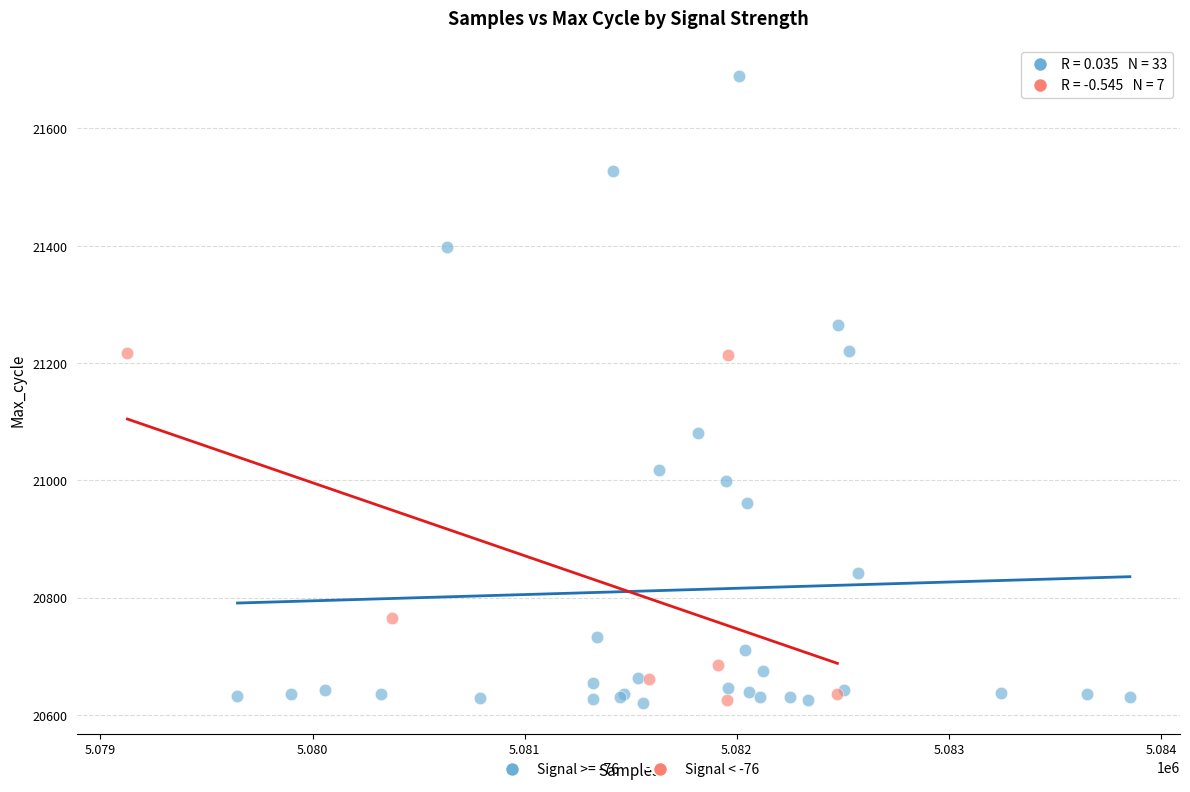

Which series reaches the maximum Y coordinate?

Signal >= -76